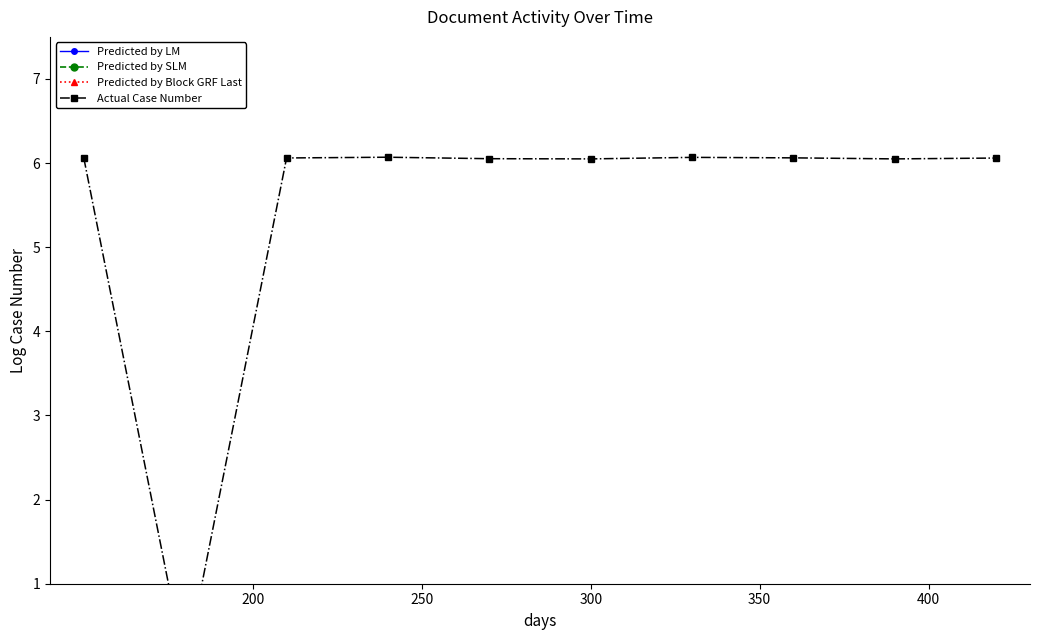

Where is the first local maximum for Predicted by SLM?

300